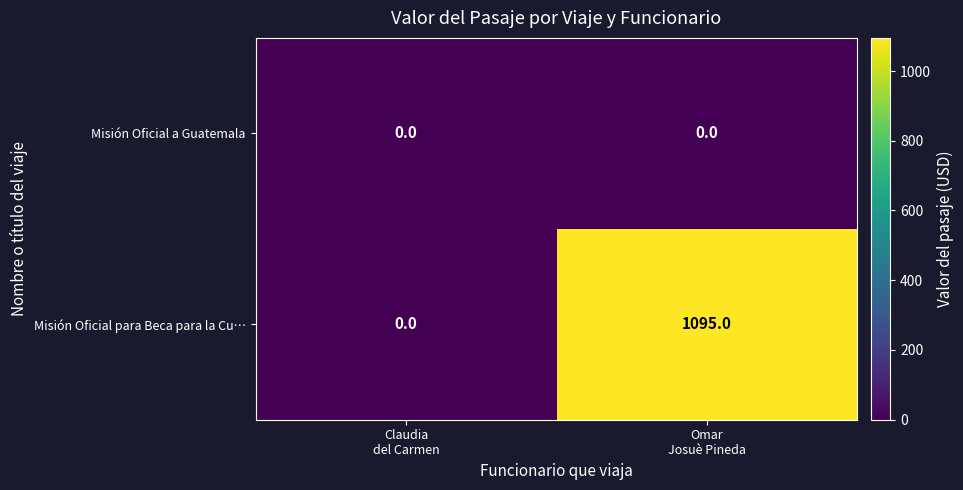

Between Claudia
del Carmen and Omar
Josuè Pineda, which series saw the biggest shift?

Misión Oficial para Beca para la Cu…